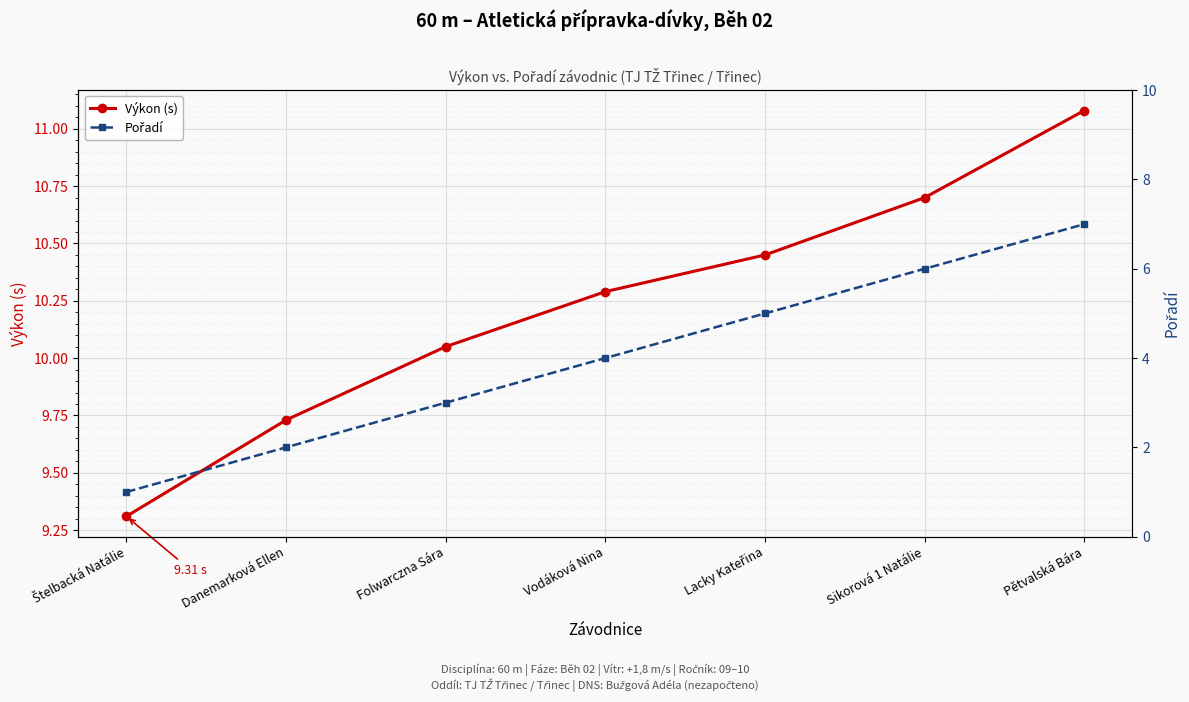

What is the sum of all Pořadí values?

28.0